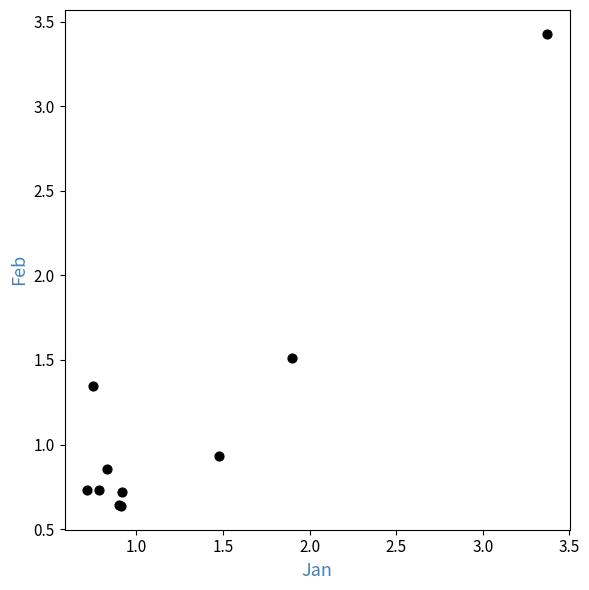

What Y value in the scatter plot is closest to 2?

1.5